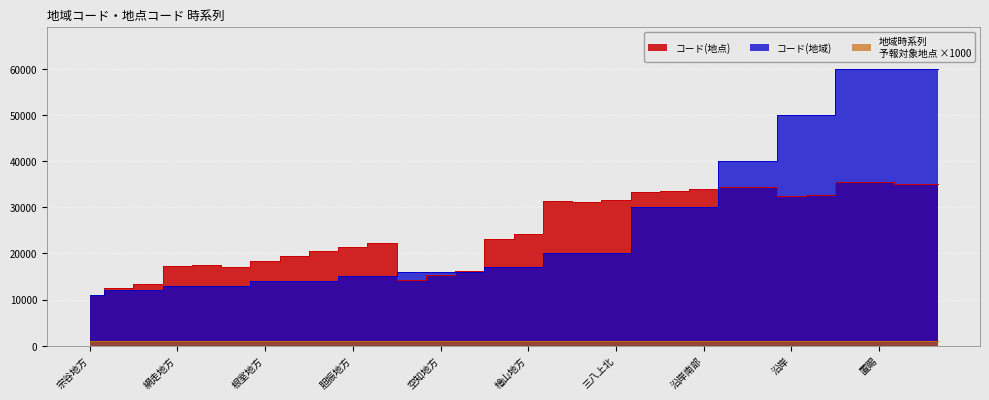

True or false: コード(地点) has a value of 24217 at 檜山地方.

True